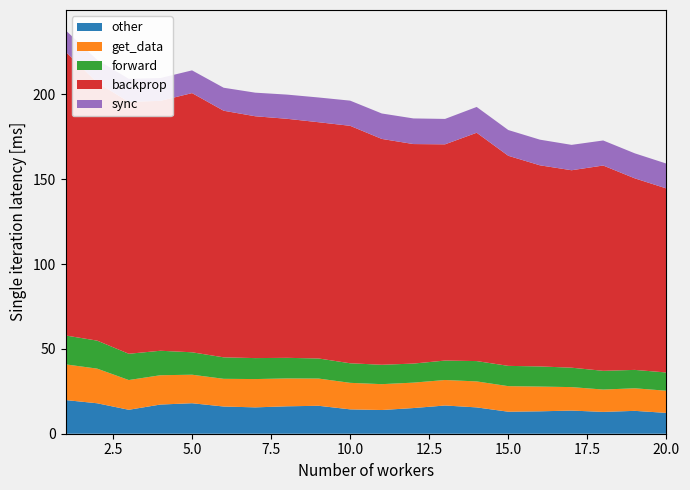

What is the total value across all series at 5.0?

214.2